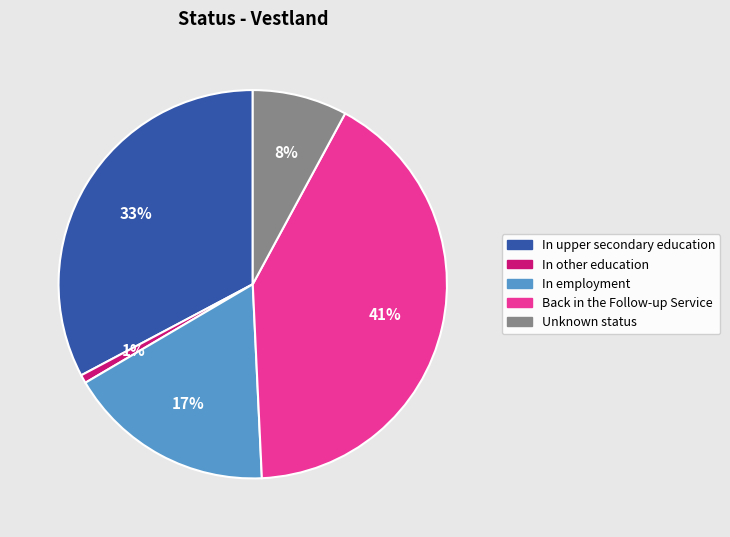

Which slice is the smallest?

In other education